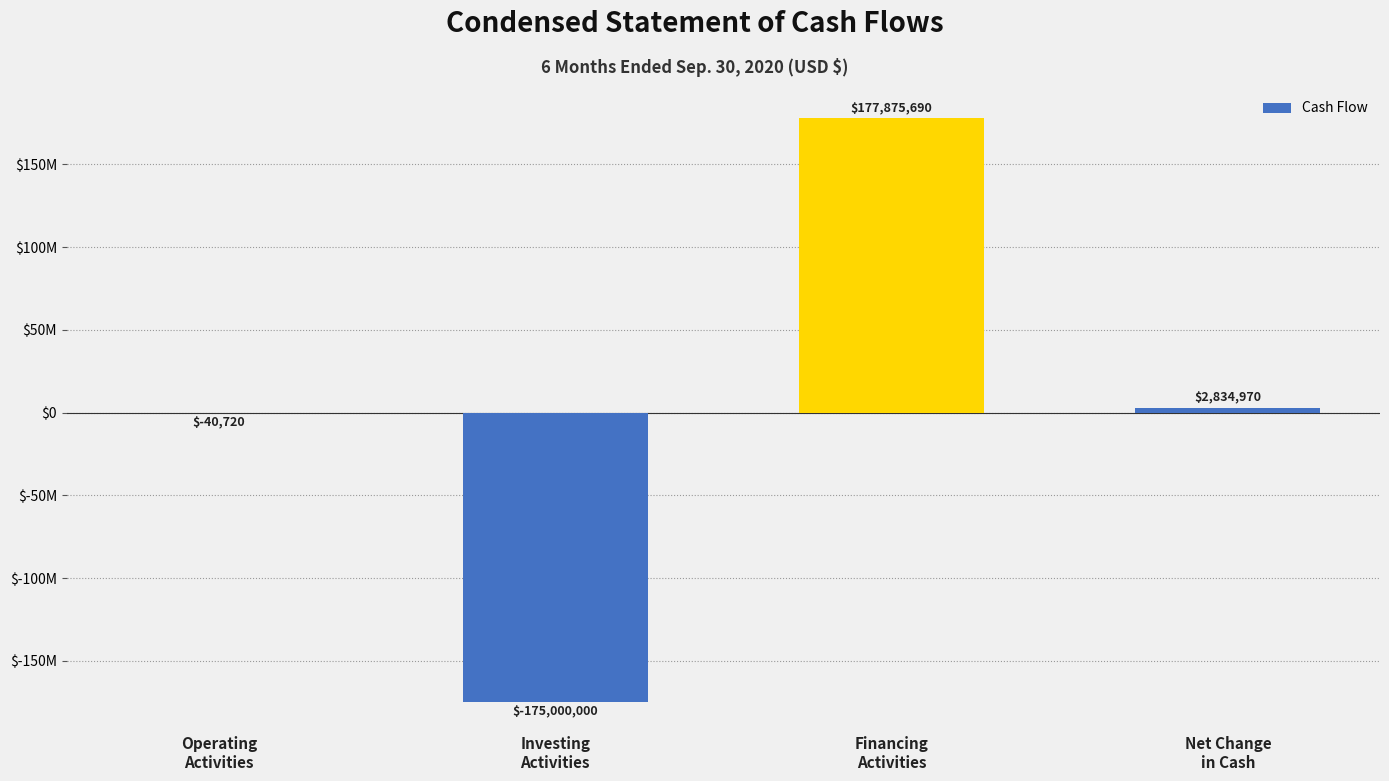

What is the sum of all values?

5669940